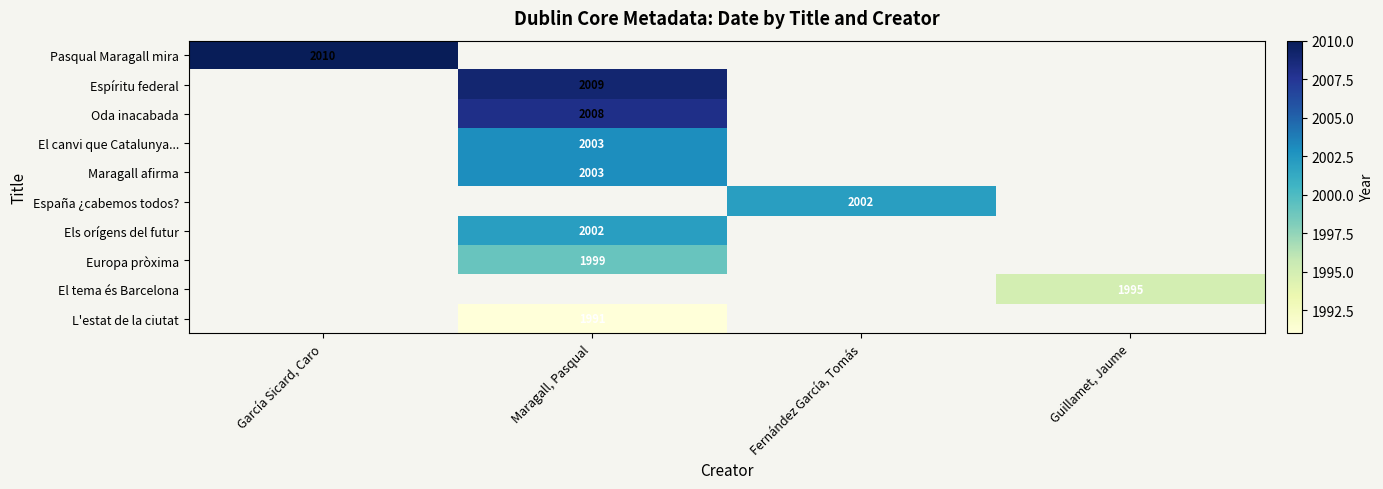

Which label corresponds to the smallest value in the chart?

Maragall, Pasqual